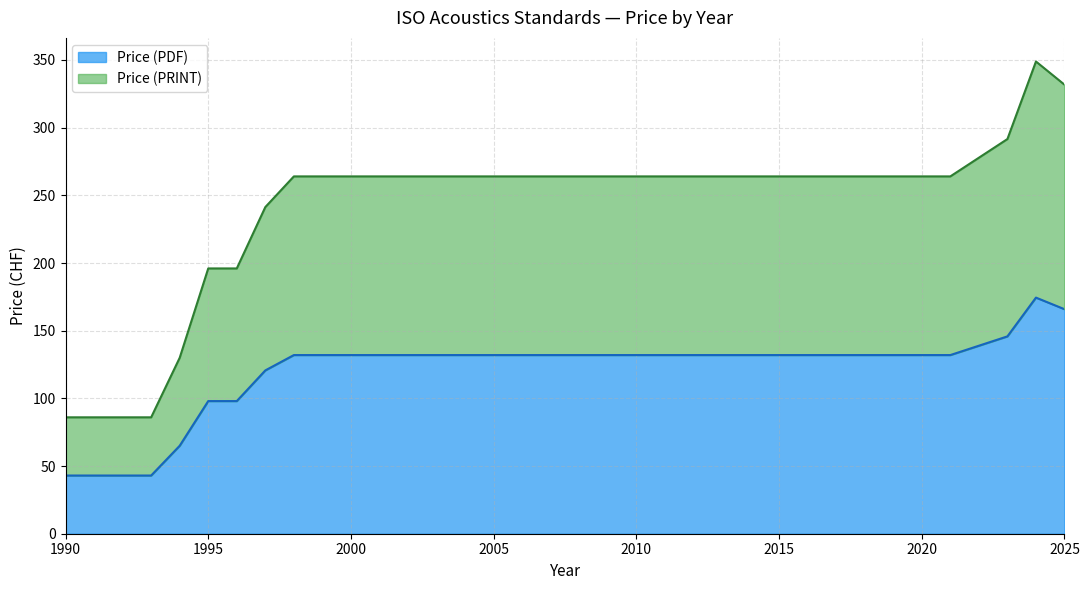

Does the chart display data point markers on the line(s)?

No